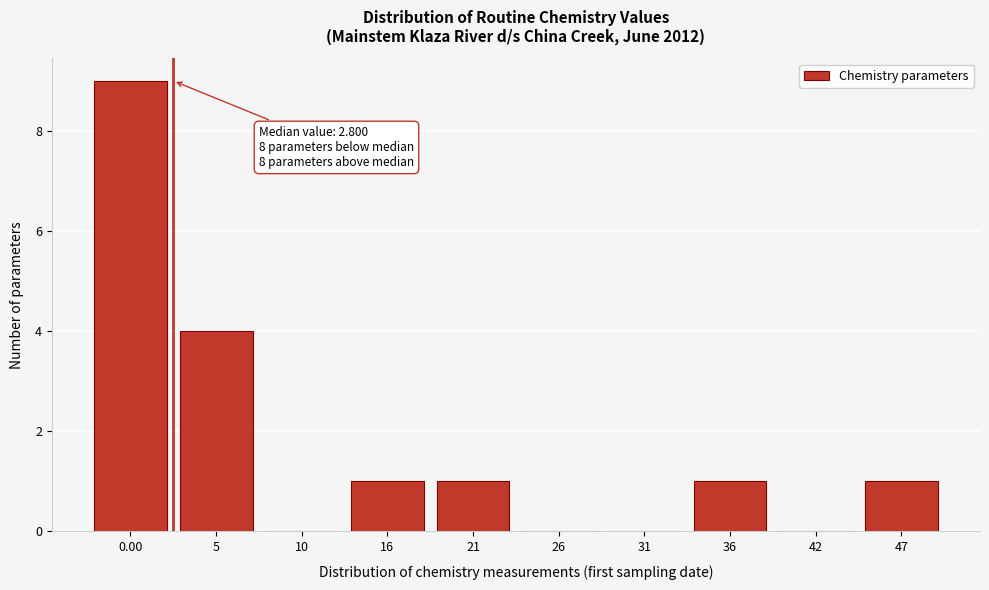

Reading right to left, extract all data points from this chart.

47=1	42=0	36=1	31=0	26=0	21=1	16=1	10=0	5=4	0.00=9